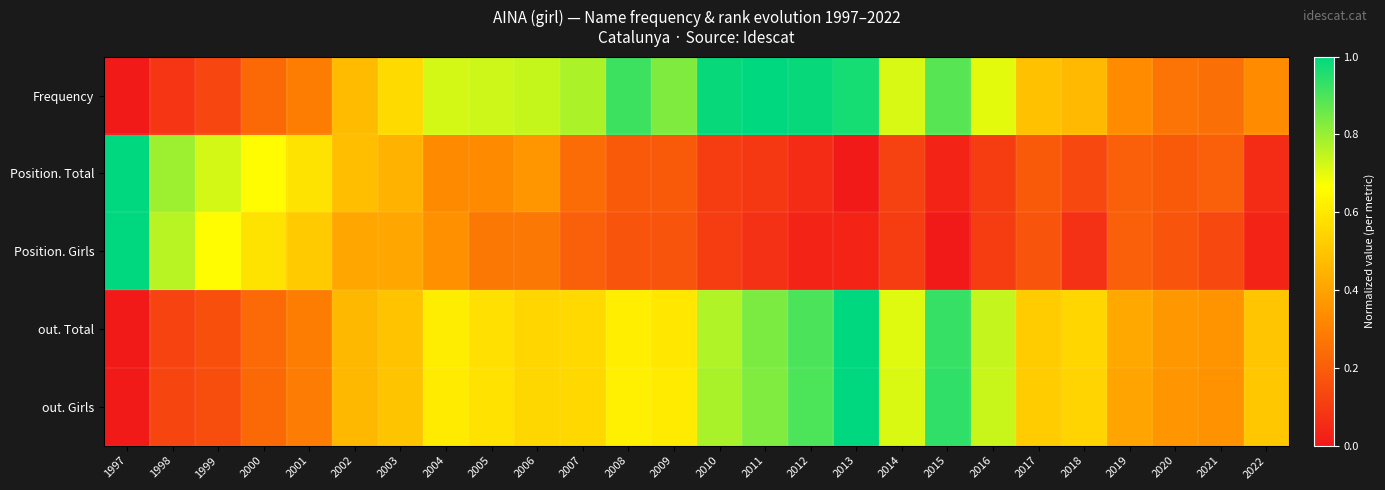

Which series has the widest spread of values?

Frequency